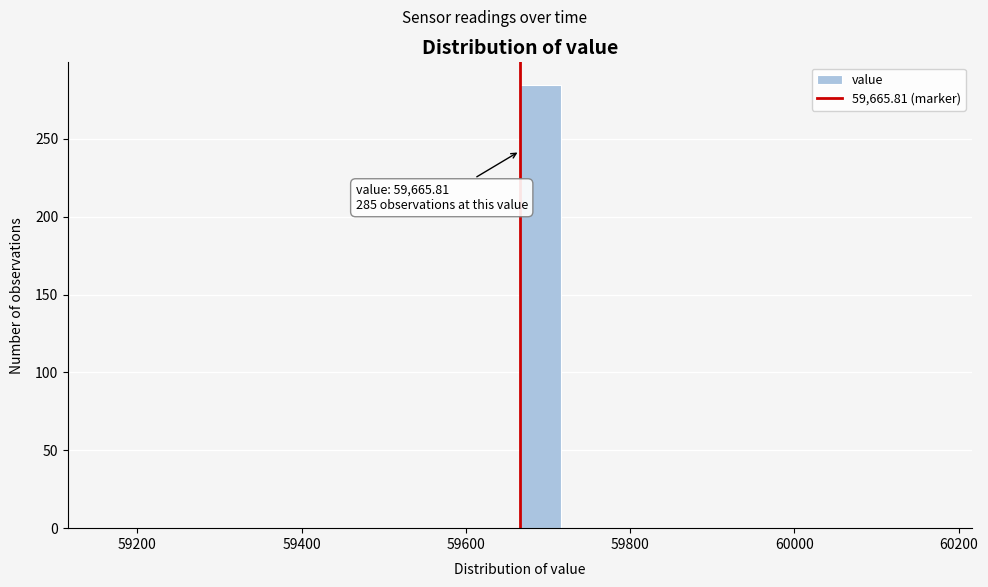

Read against the x-axis, roughly where is the centre of the tallest bar?

59700